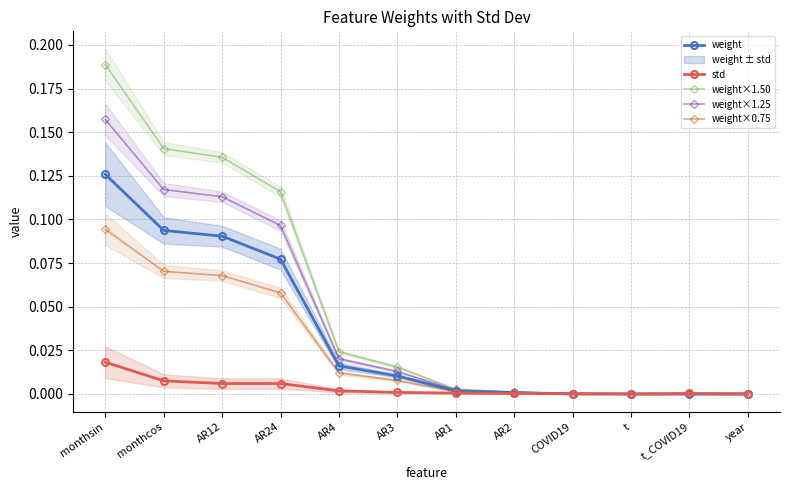

How many lines are shown in the chart?

5